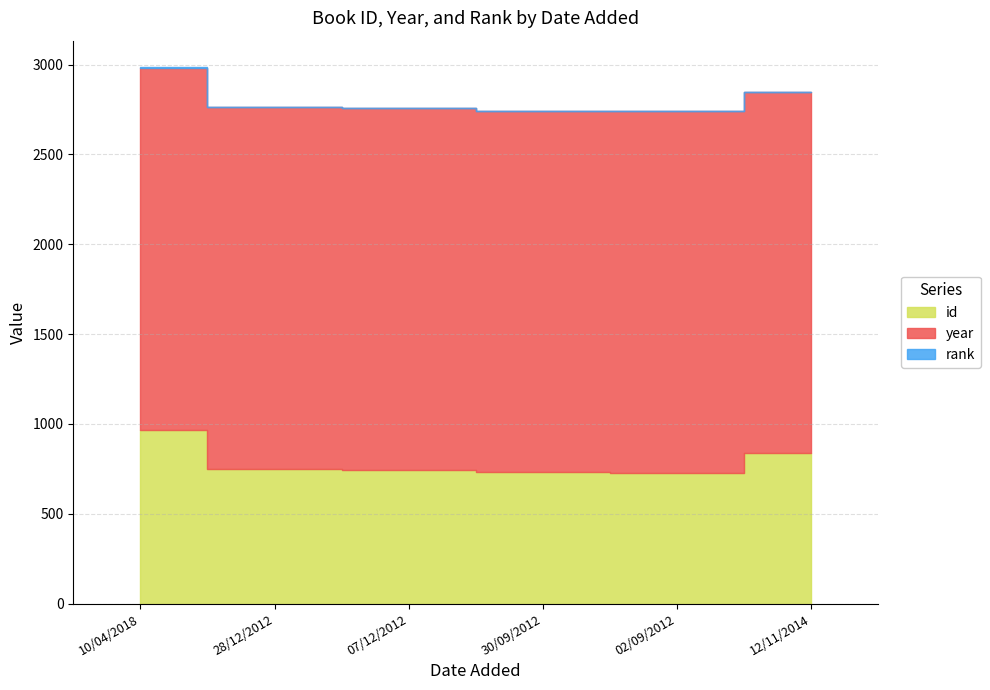

Is it true that year equals 3402 at 10/04/2018?

False